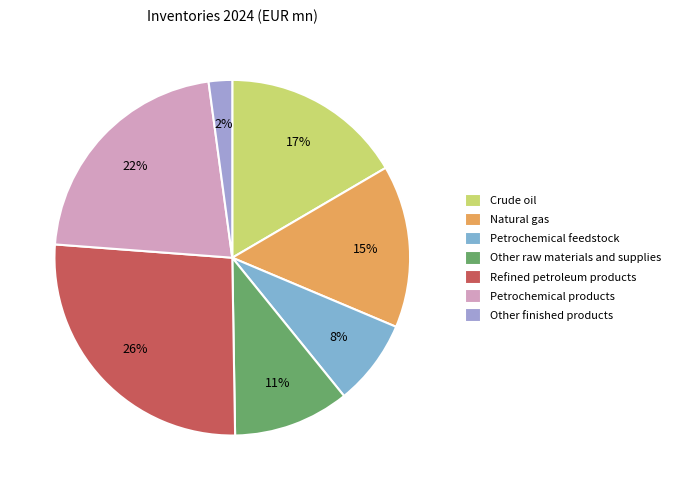

Do Natural gas and Refined petroleum products together represent more than half of the pie?

No